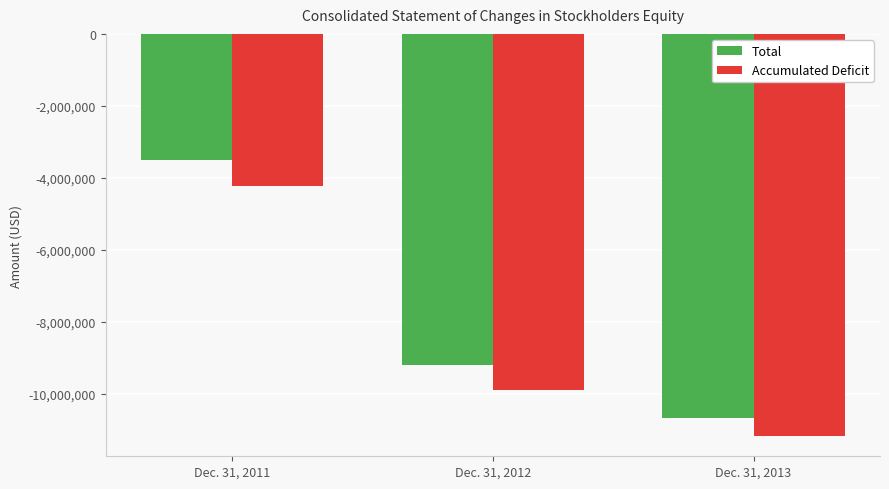

What value does the Accumulated Deficit series have at Dec. 31, 2012, to the nearest 50?

-9887200